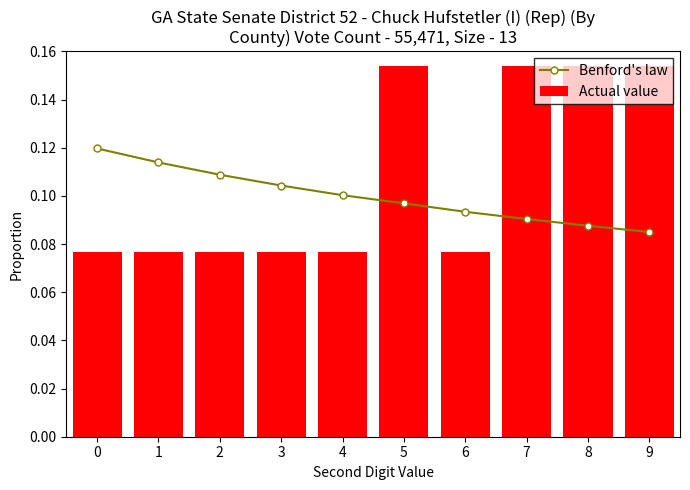

What is the greatest value displayed?

0.2